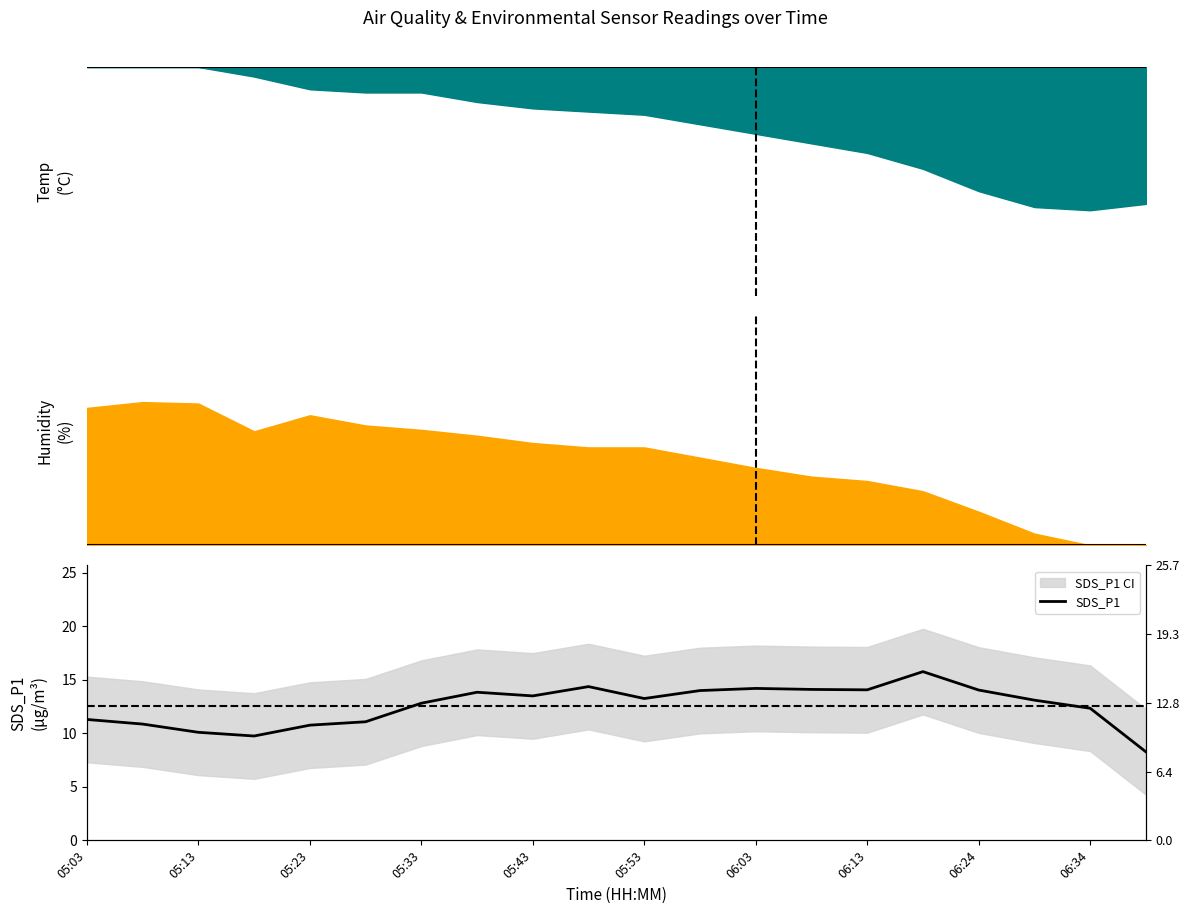

How many points are lower than both their immediate neighbors (excluding endpoints)?

4